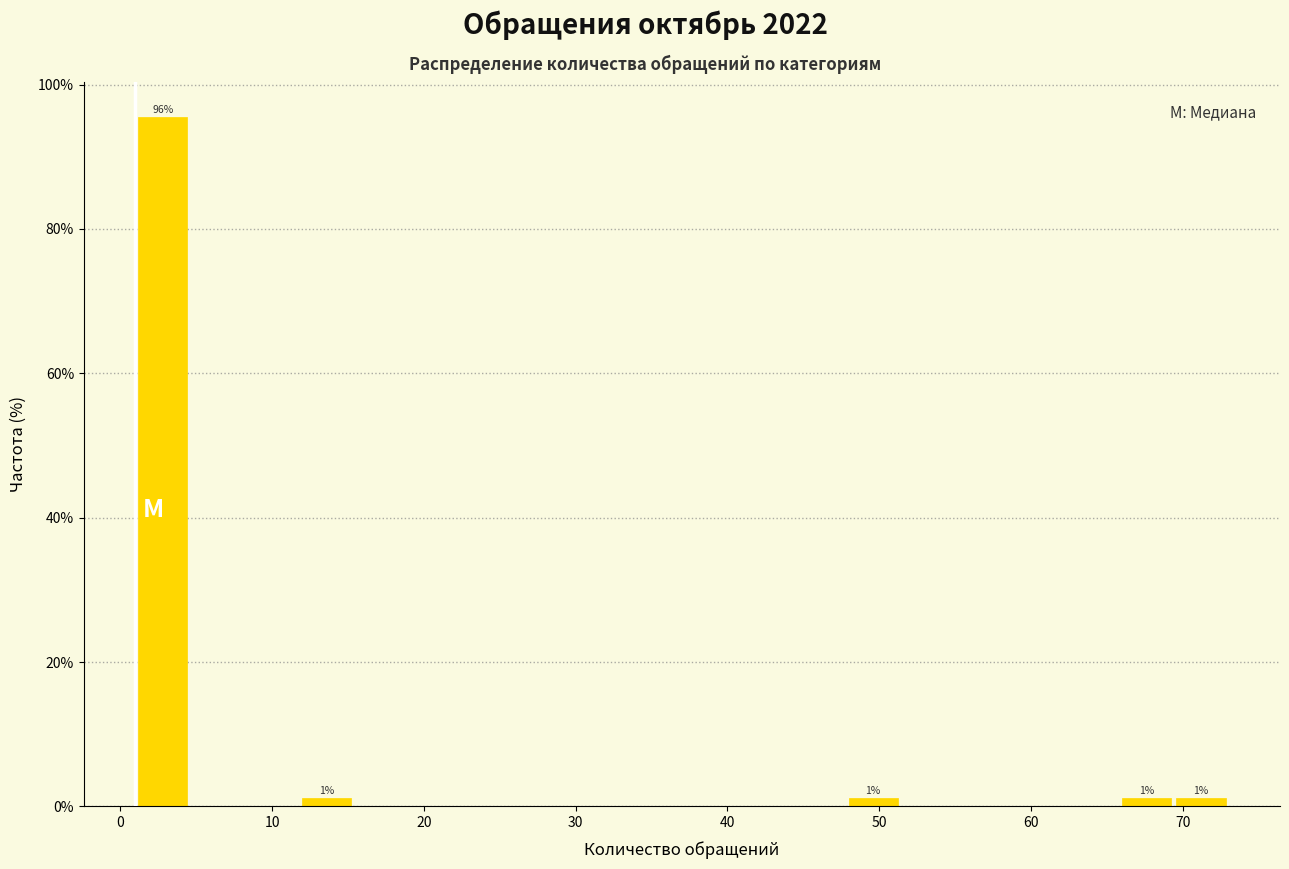

Around what value on the x-axis is the tallest bar? Give the approximate position of its centre, as read against the axis.

3